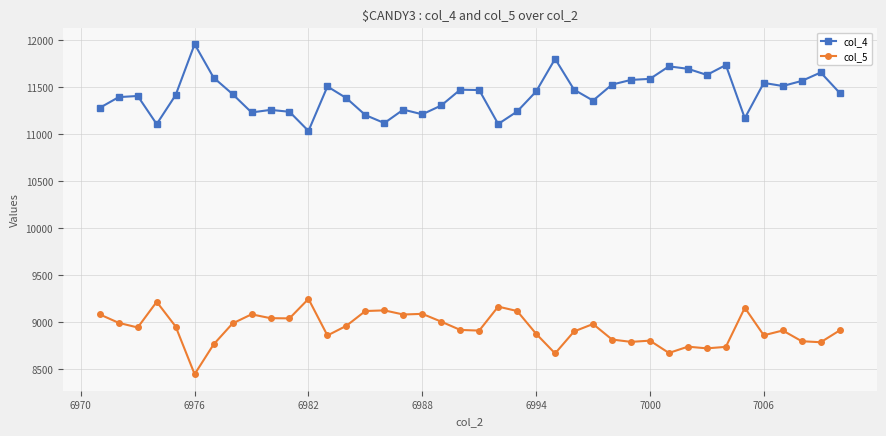

What is the sum of all col_5 values?

357179